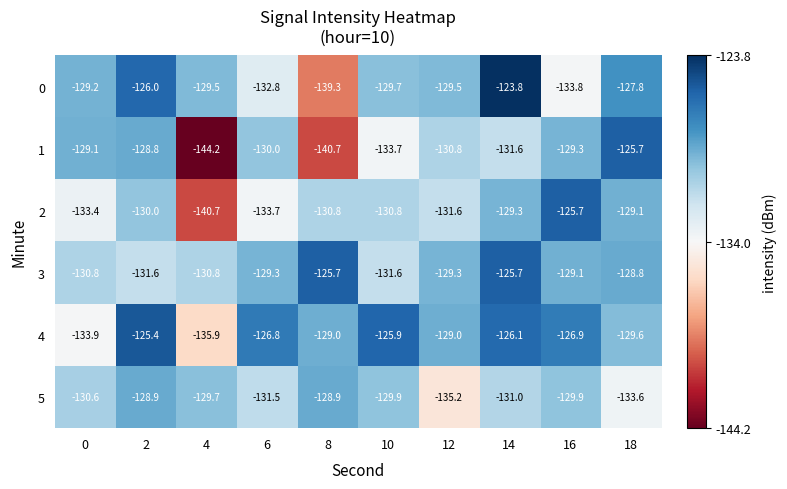

How many data points in 4 are above -126?

2